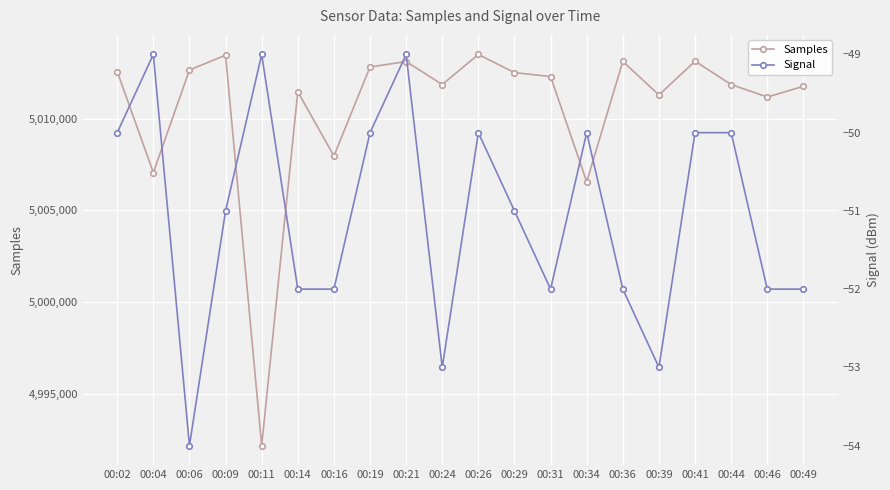

Which category has the lowest value in the Signal series?

00:06